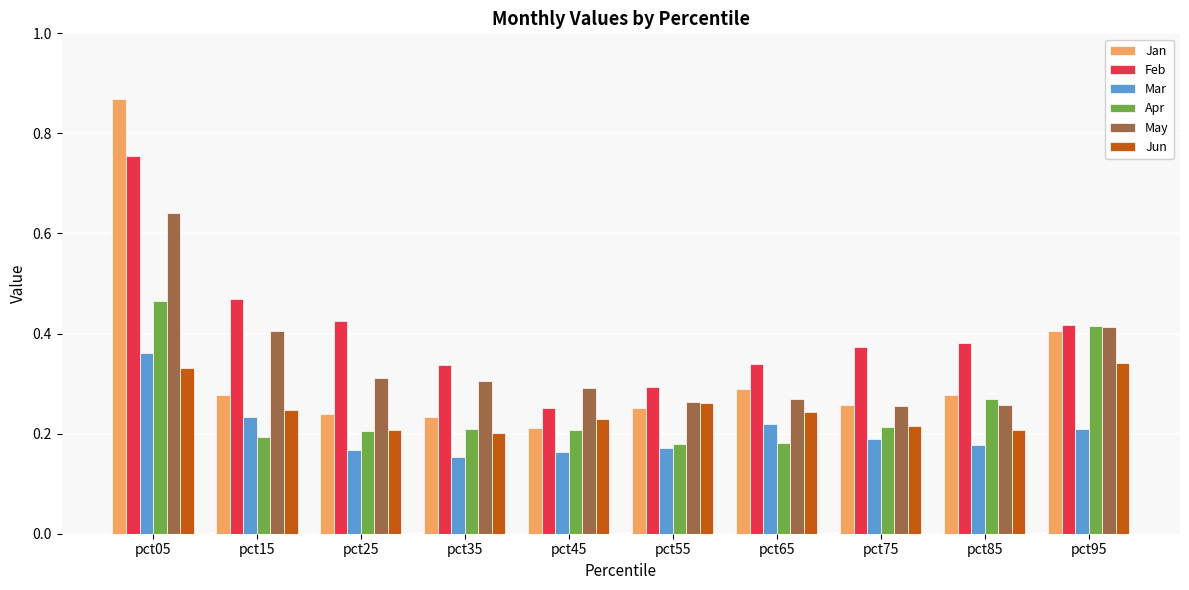

The Feb series shows 0.3 at pct65. True or false?

True